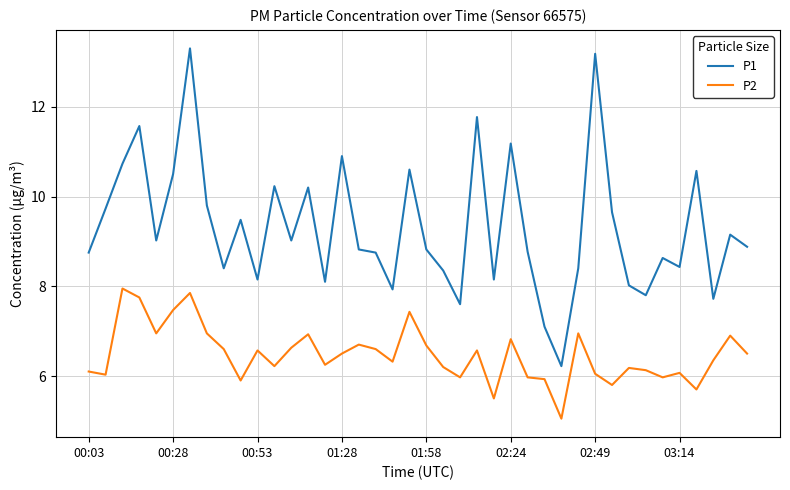

Which series has the widest spread of values?

P1